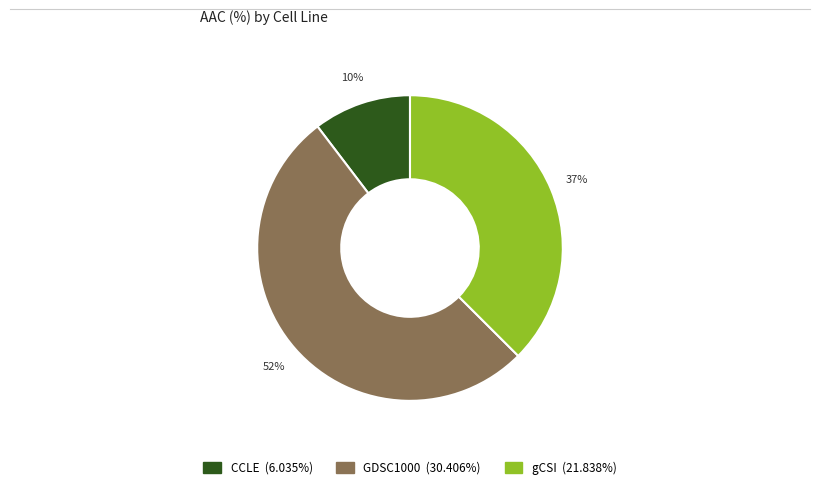

Which slice is the smallest?

CCLE